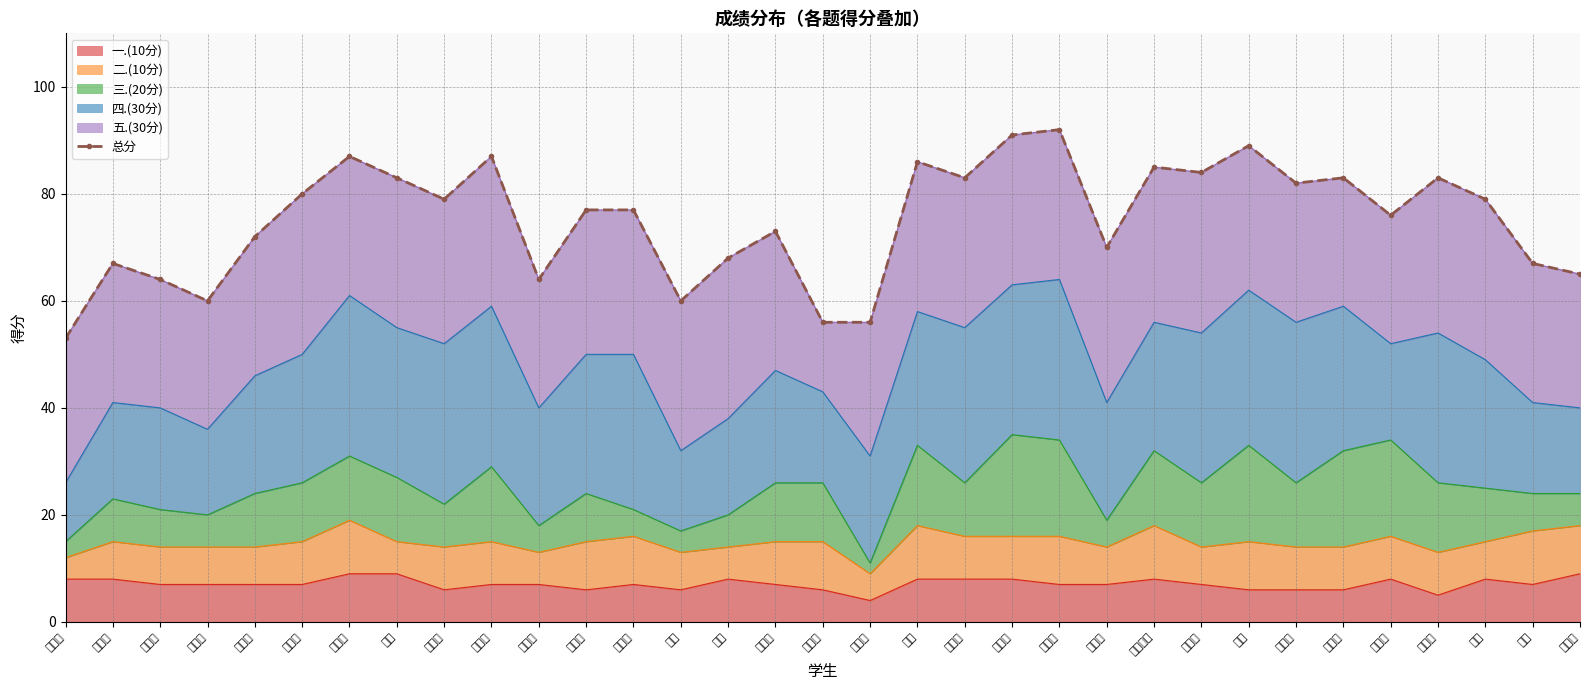

Is it true that 一.(10分) equals 7 at 杨绪琦?

True